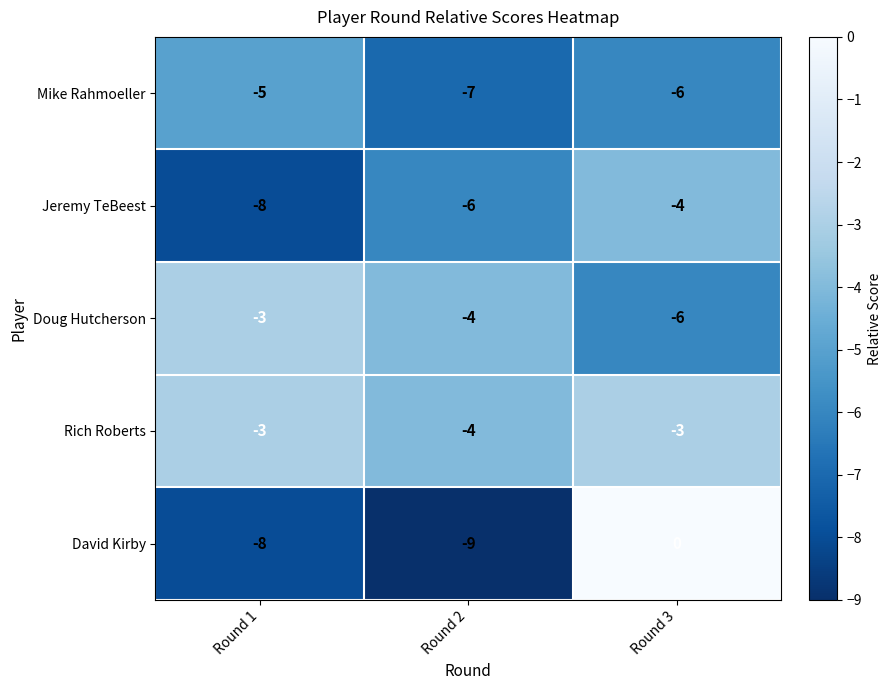

Reading right to left, what are all the values shown in this chart?

Mike Rahmoeller: -6	-7	-5
Jeremy TeBeest: -4	-6	-8
Doug Hutcherson: -6	-4	-3
Rich Roberts: -3	-4	-3
David Kirby: 0	-9	-8